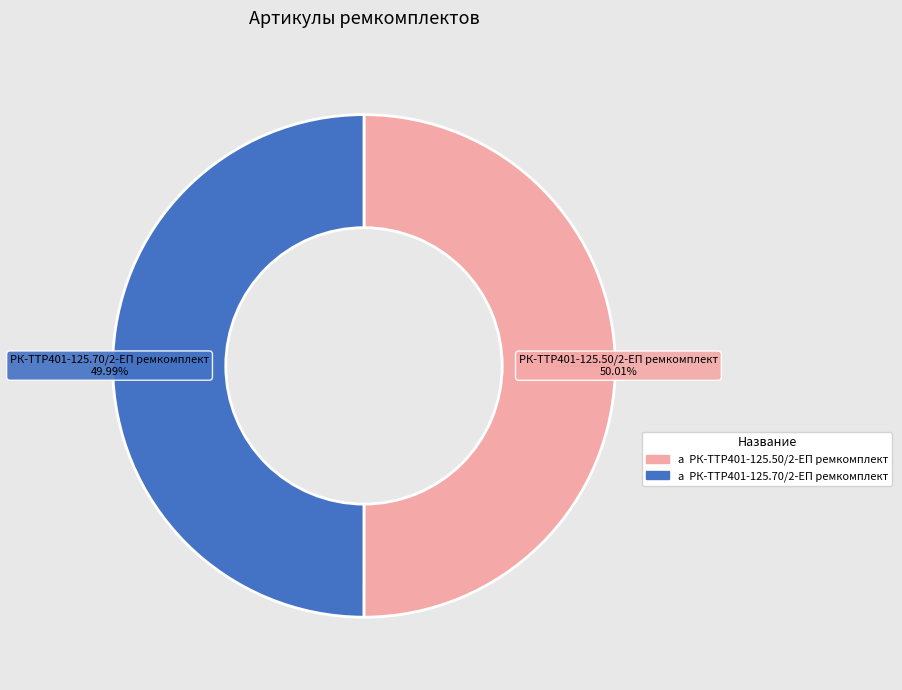

Is there any slice that represents more than half of the pie?

Yes